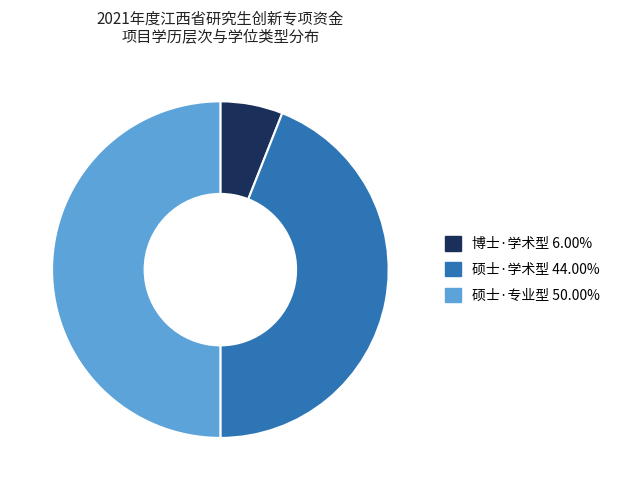

How many slices are in this pie chart?

3